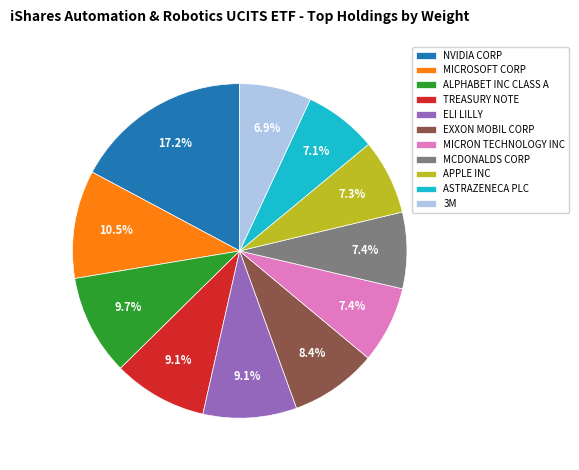

To the nearest percent, what portion does APPLE INC represent?

7%